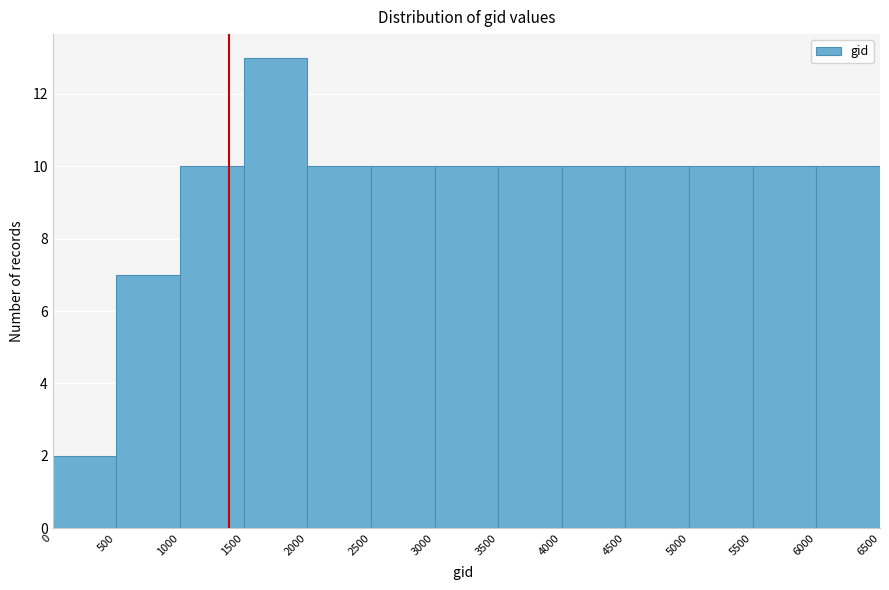

How tall is the bar that spans 3000 to 3500 on the x-axis? The values are not printed on the chart, so give them approximately, as read against the axis.

10